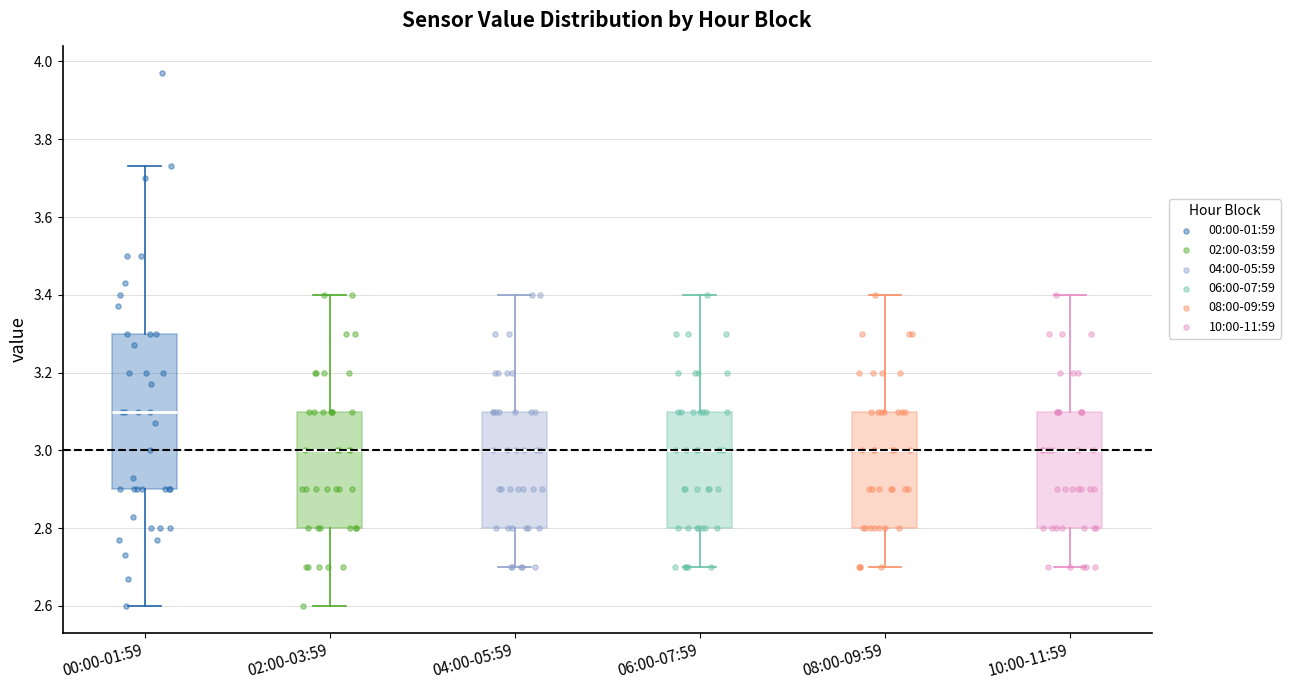

Comparing the boxes themselves (not the whiskers), which one is the tallest?

00:00-01:59